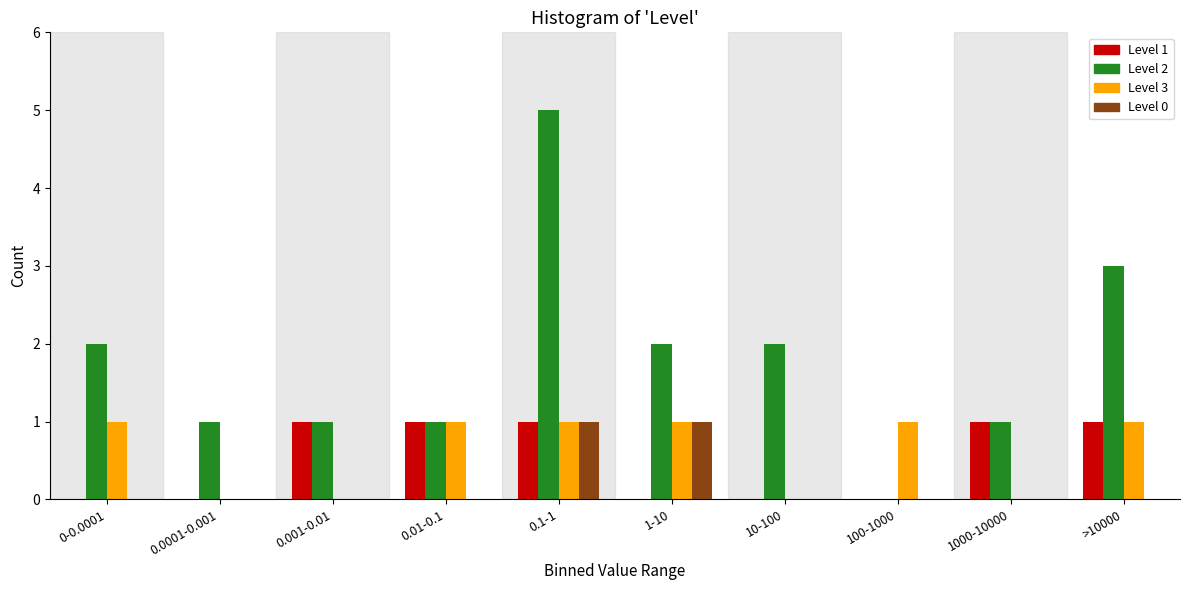

Is it true that Level 3 equals 0 at >10000?

False